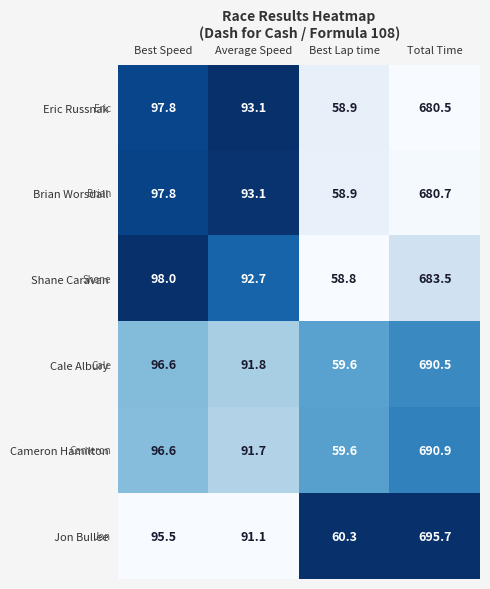

At which category is the sum across all series the highest?

Total Time